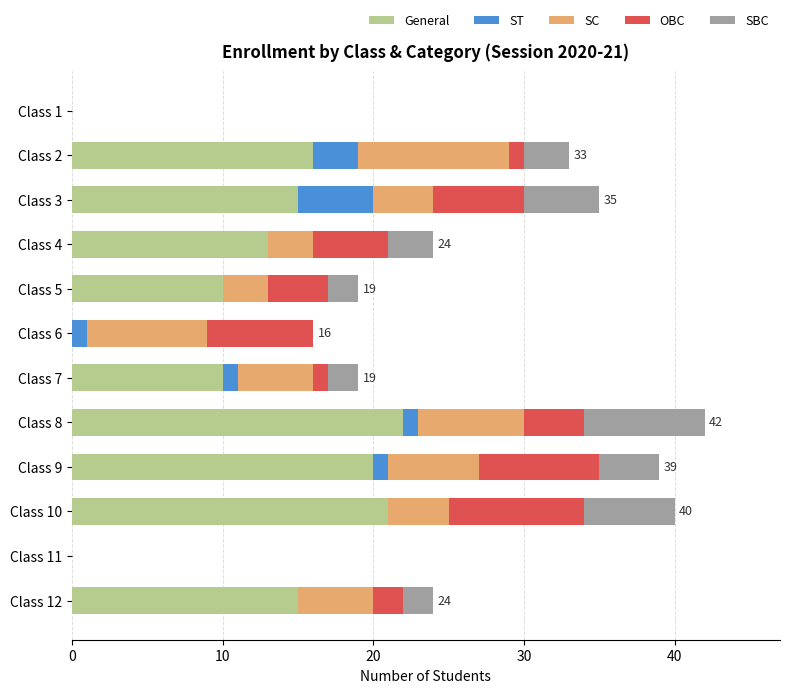

What is the maximum value for General?

22